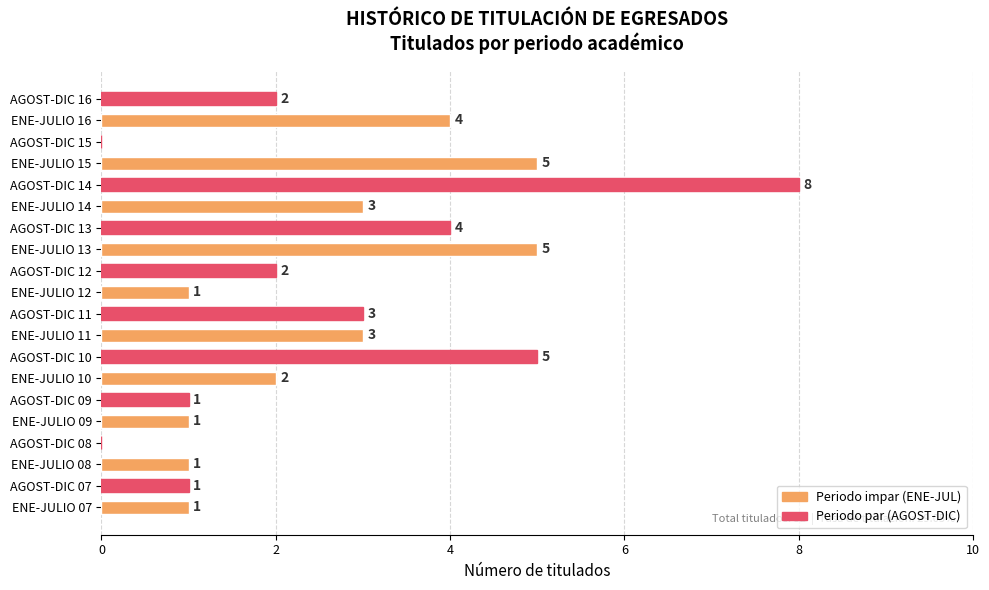

What is the ratio of the value at ENE-JULIO 11 to the value at ENE-JULIO 09?

3.0